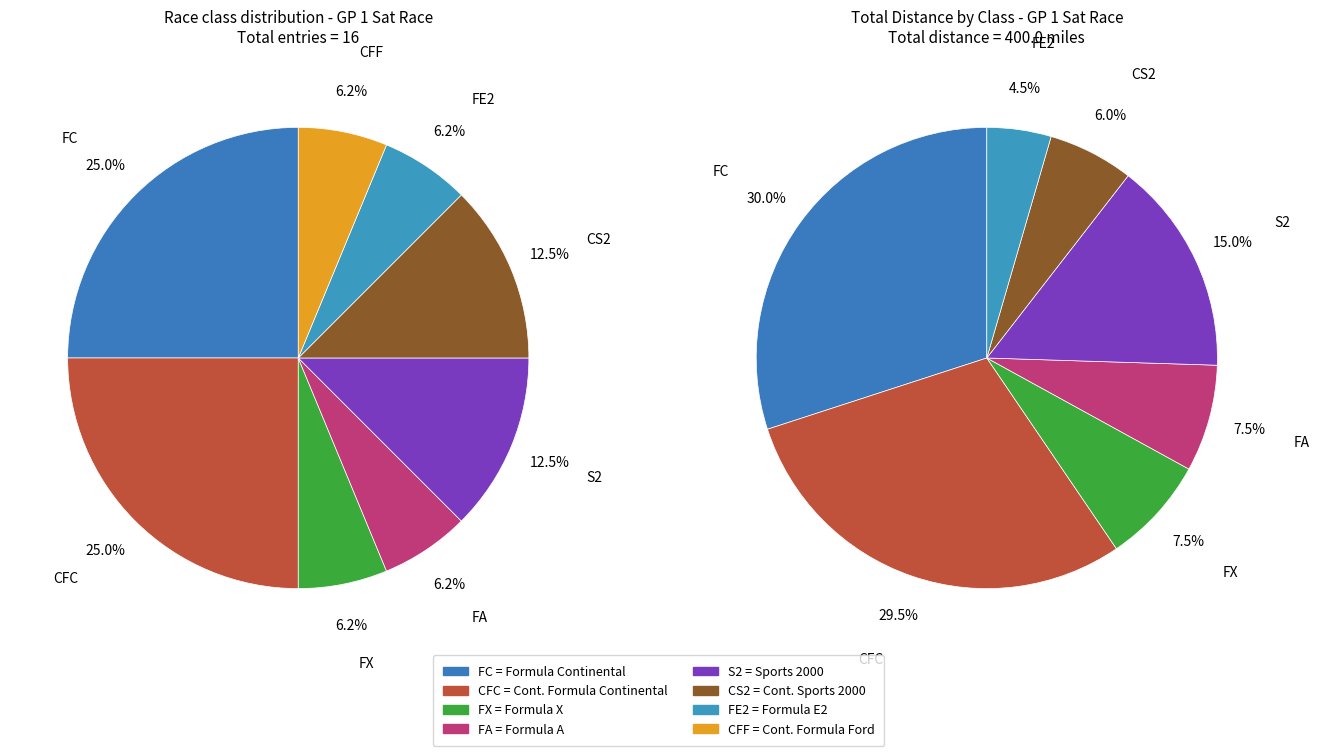

Is it true that FX is 15% of the pie?

False